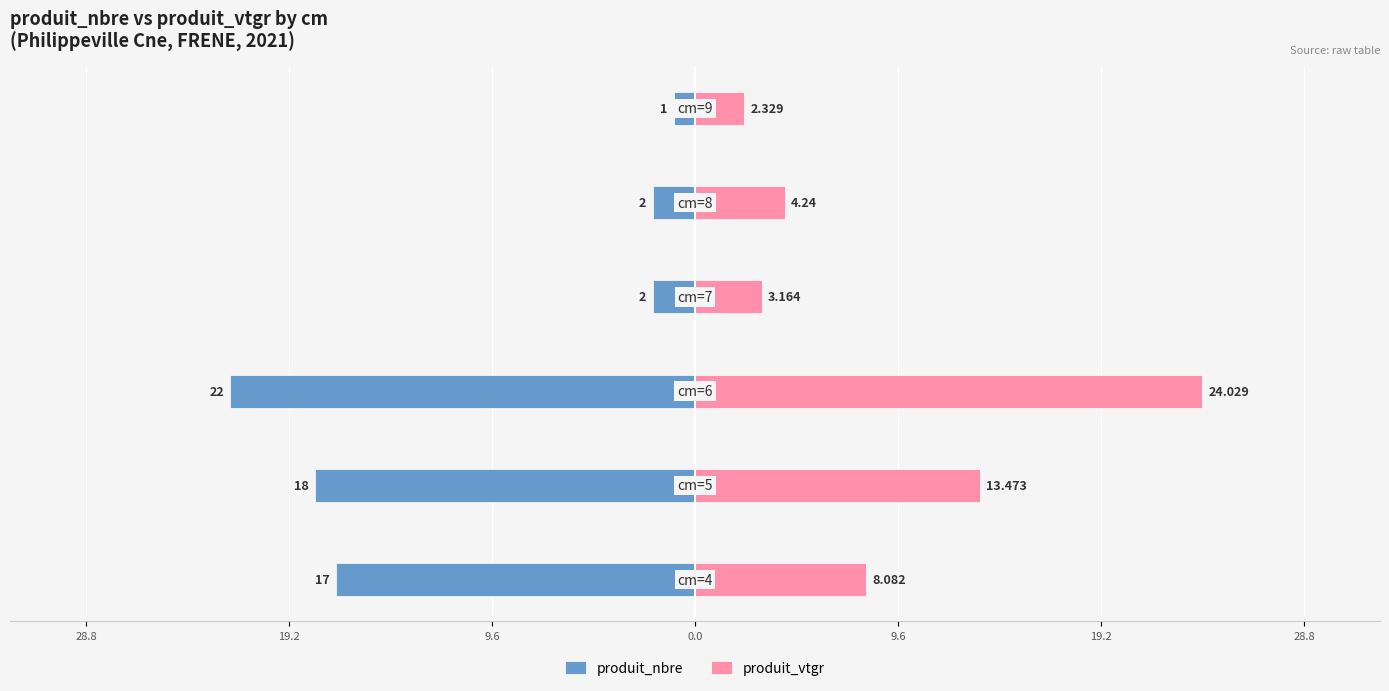

Are the bars horizontal?

Yes